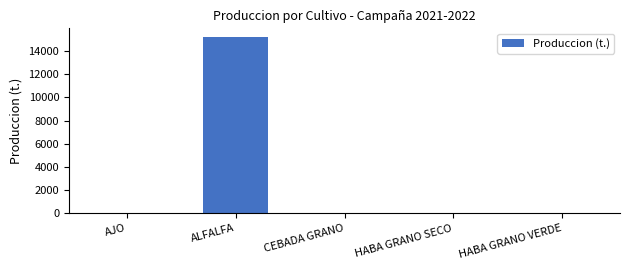

Read the value at AJO.

64.2